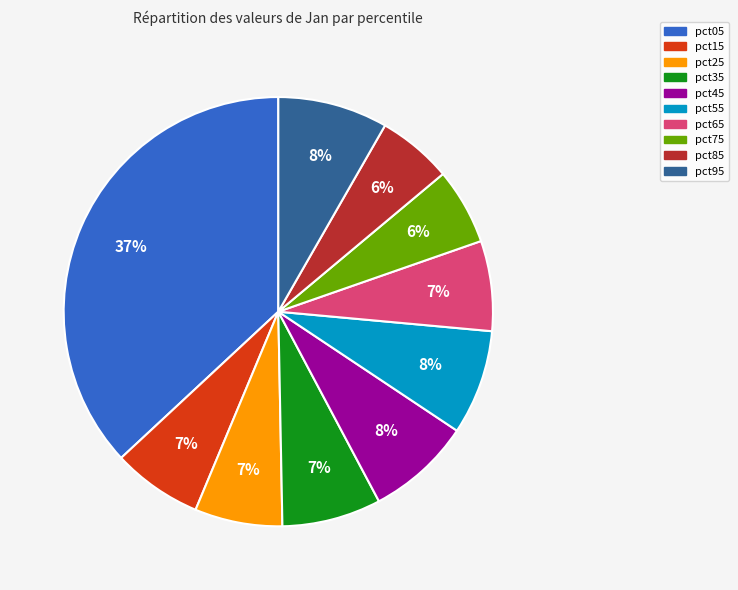

Is it true that pct35 is 18% of the pie?

False